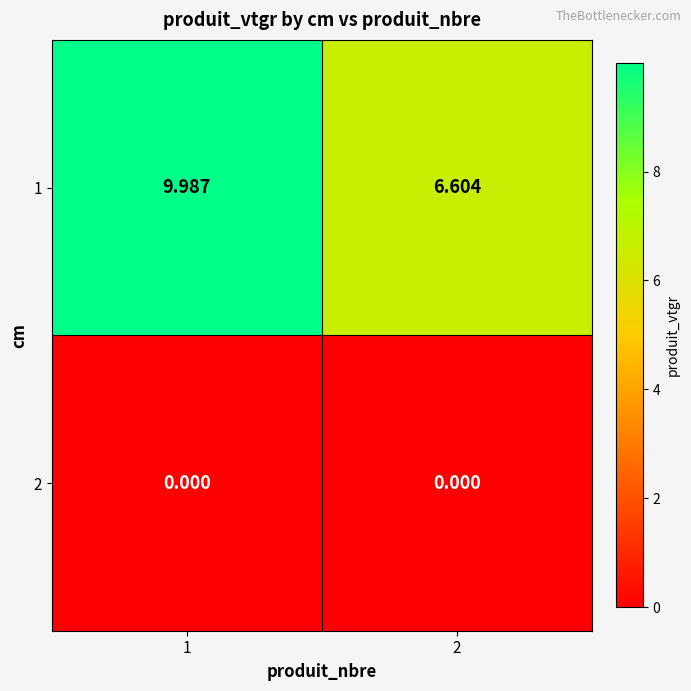

What is the spread (max minus min) of values at 1?

10.0